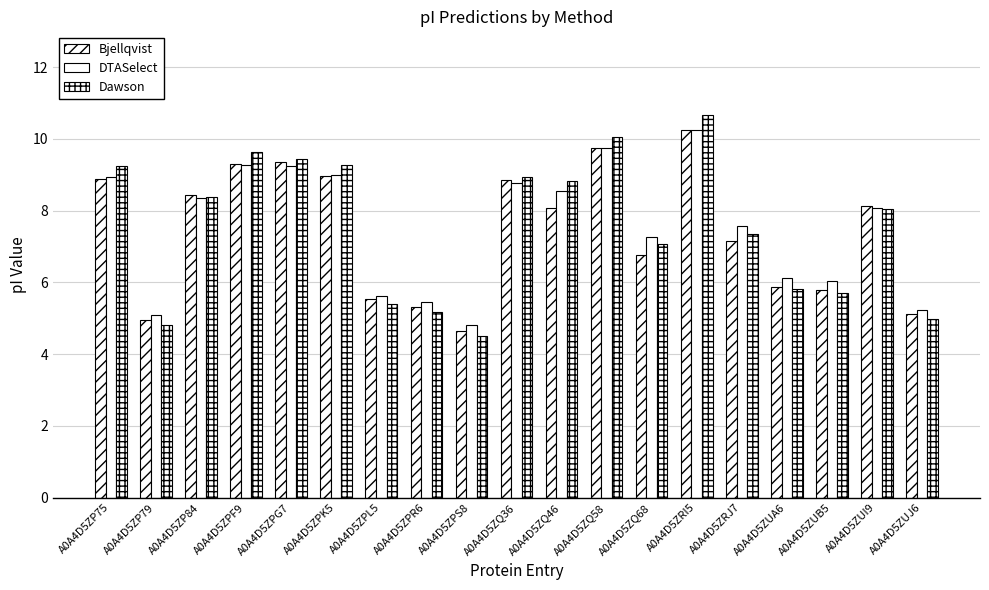

At which label is Dawson closest to 7?

A0A4D5ZQ68